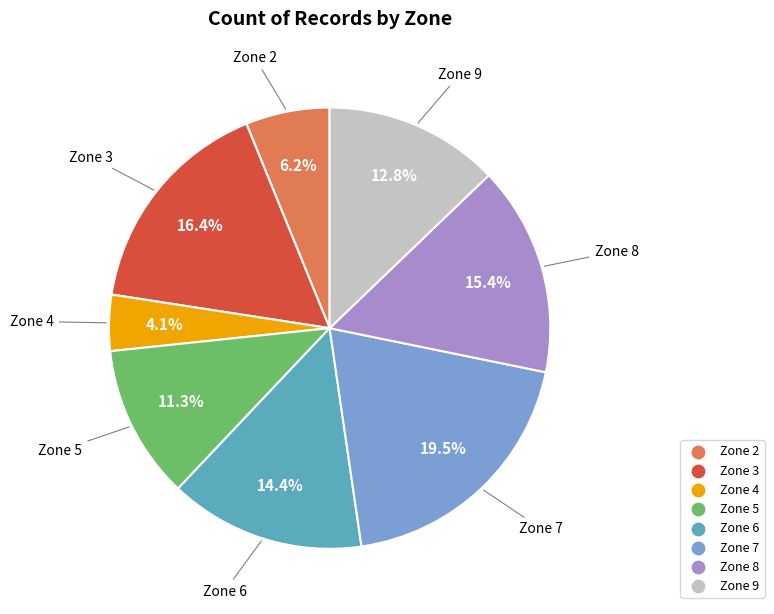

How much of the chart is everything except Zone 7?

80.5%